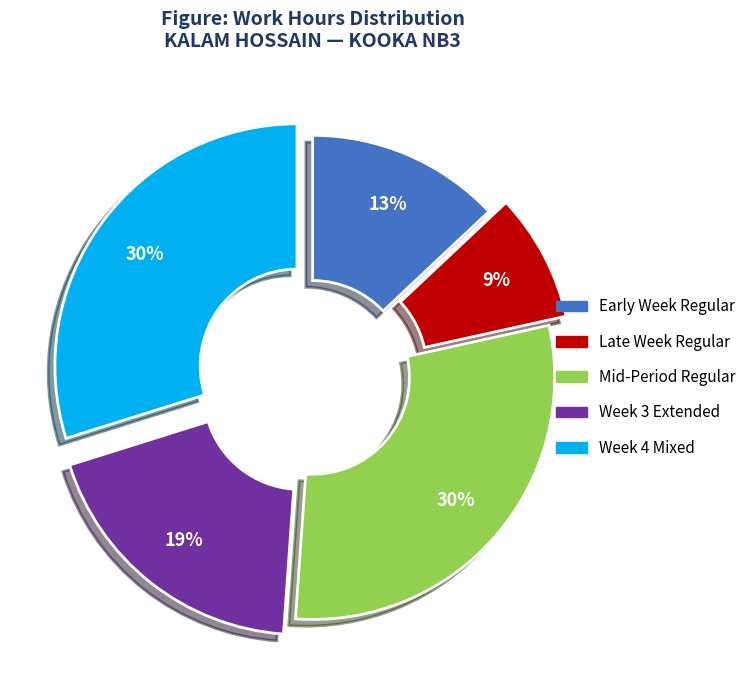

To the nearest percent, what is the difference between the largest and smallest slice percentages?

21%